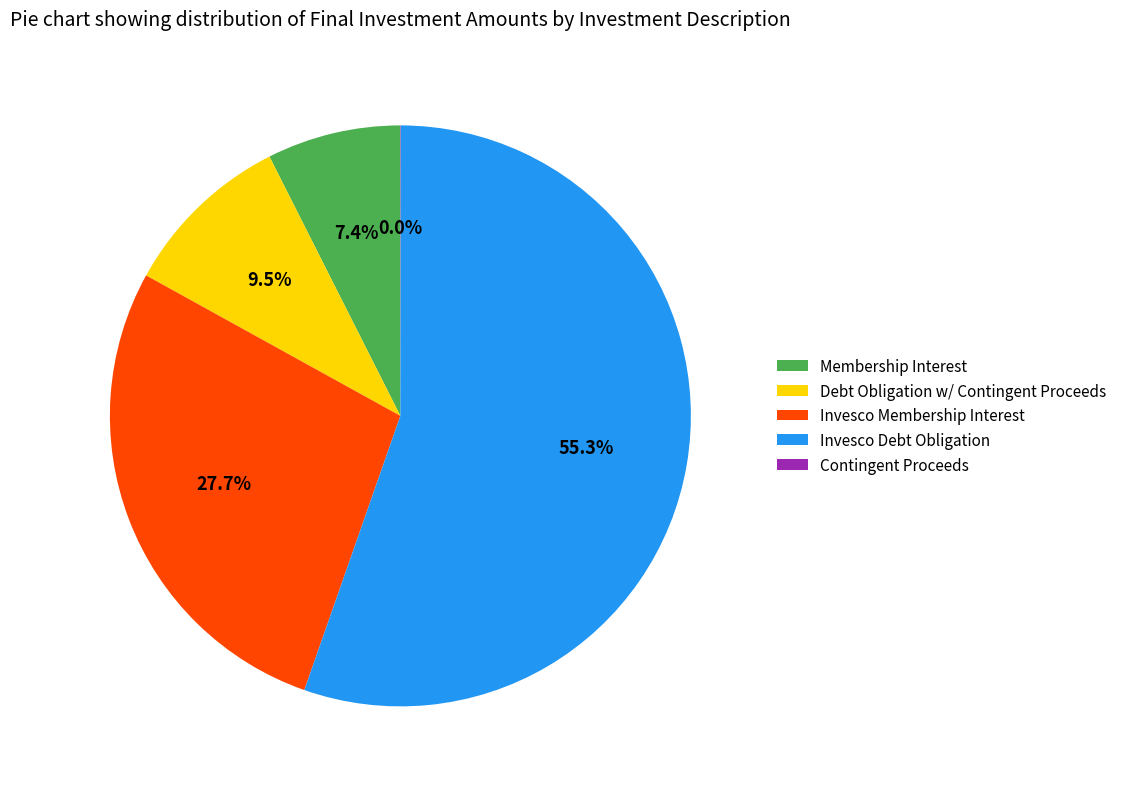

To the nearest percent, what percentage of the pie is Membership Interest?

7%